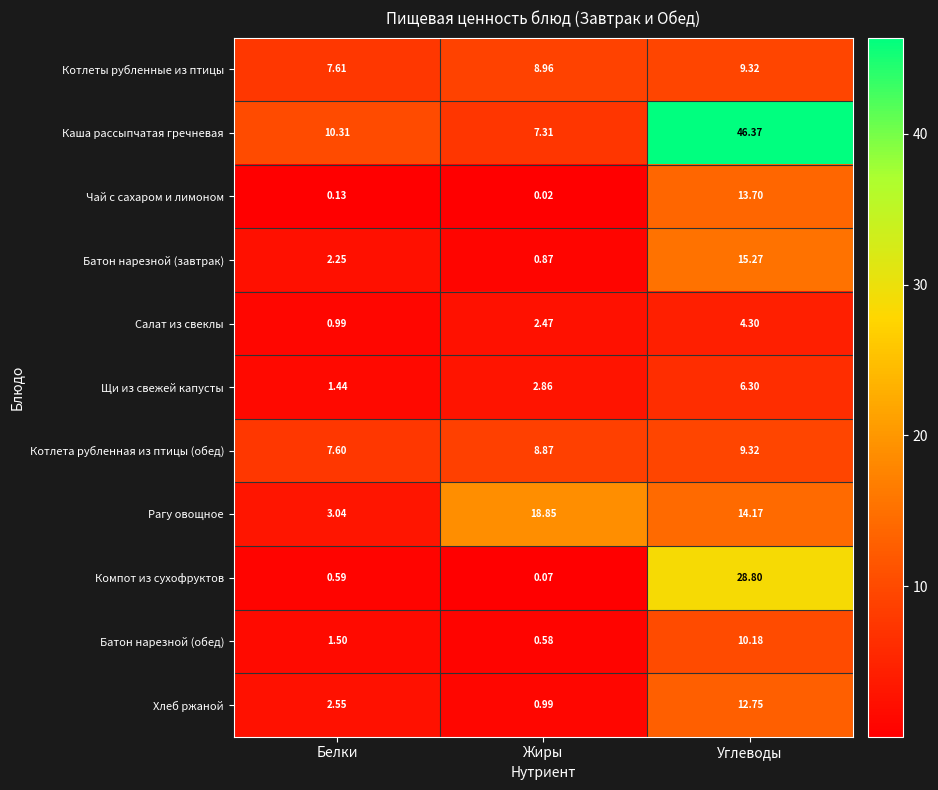

At which category does the chart reach its minimum across all series?

Жиры